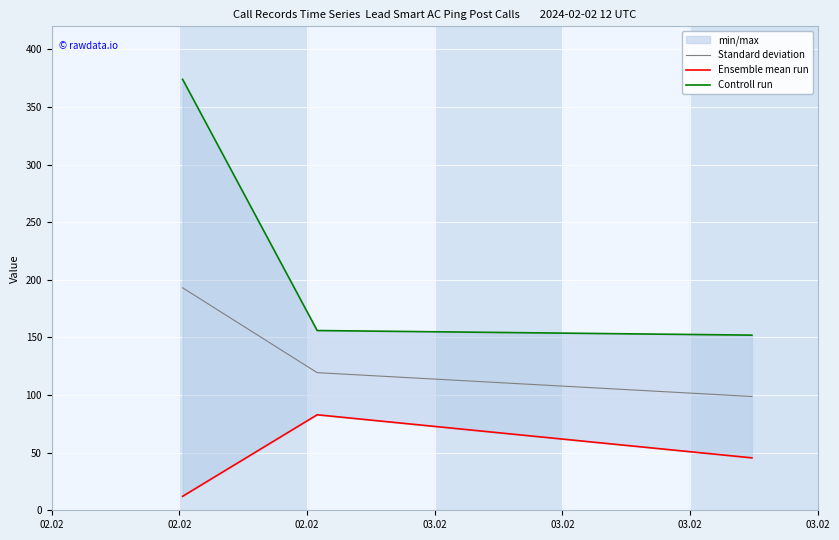

List the series in order of their peak value, highest first.

Controll run, Standard deviation, Ensemble mean run